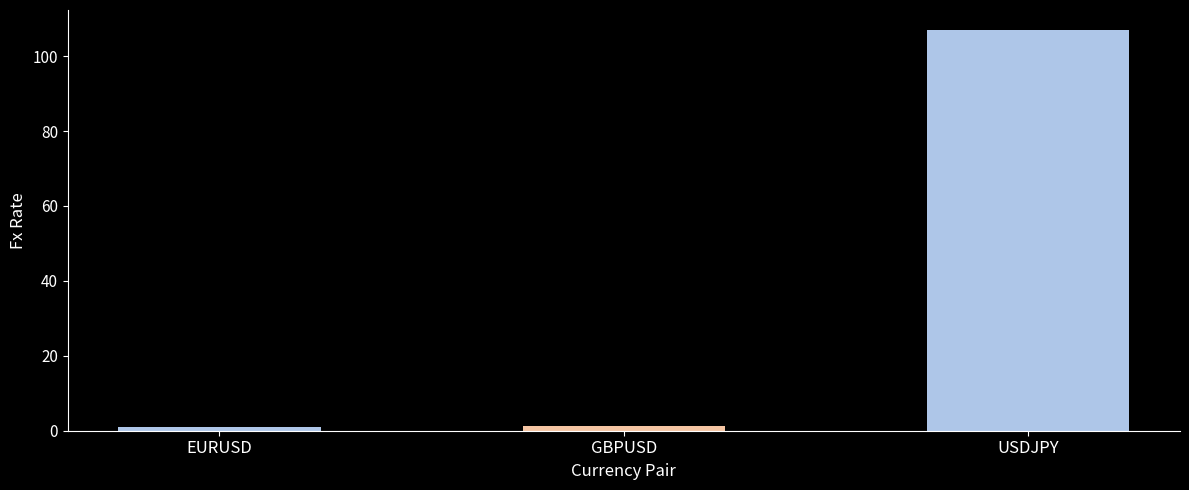

Is it true that the value at GBPUSD is 1.2?

True